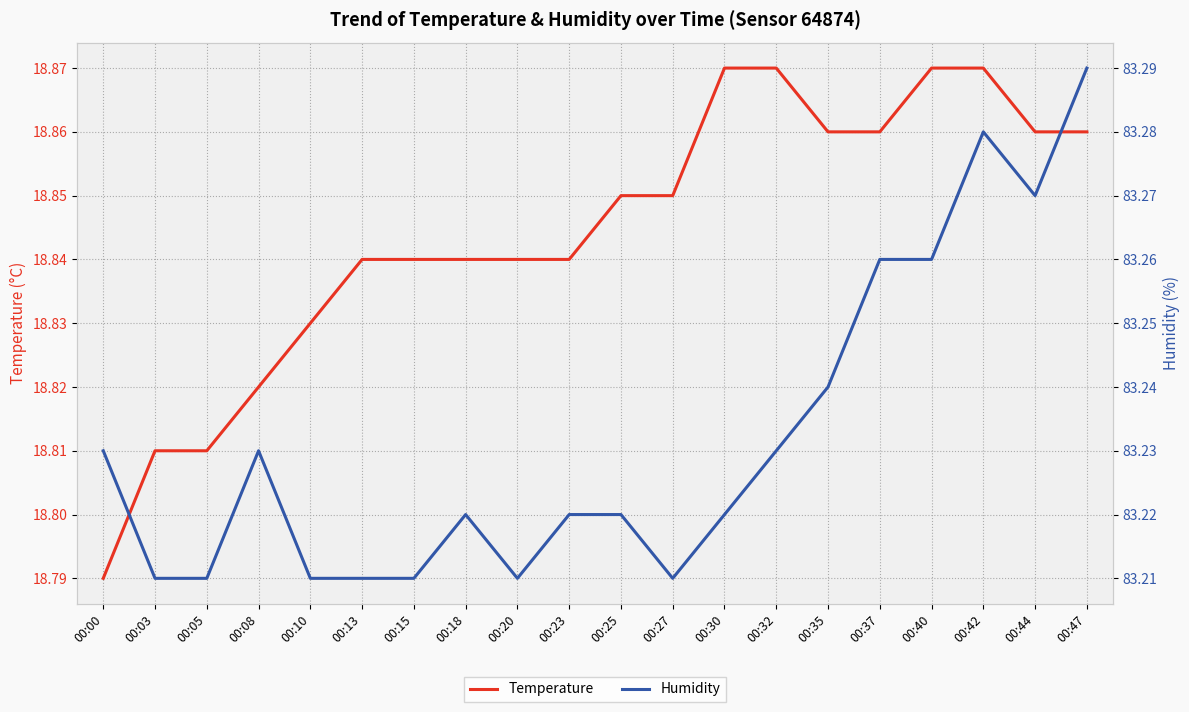

What are all the series names shown in the legend?

Temperature, Humidity